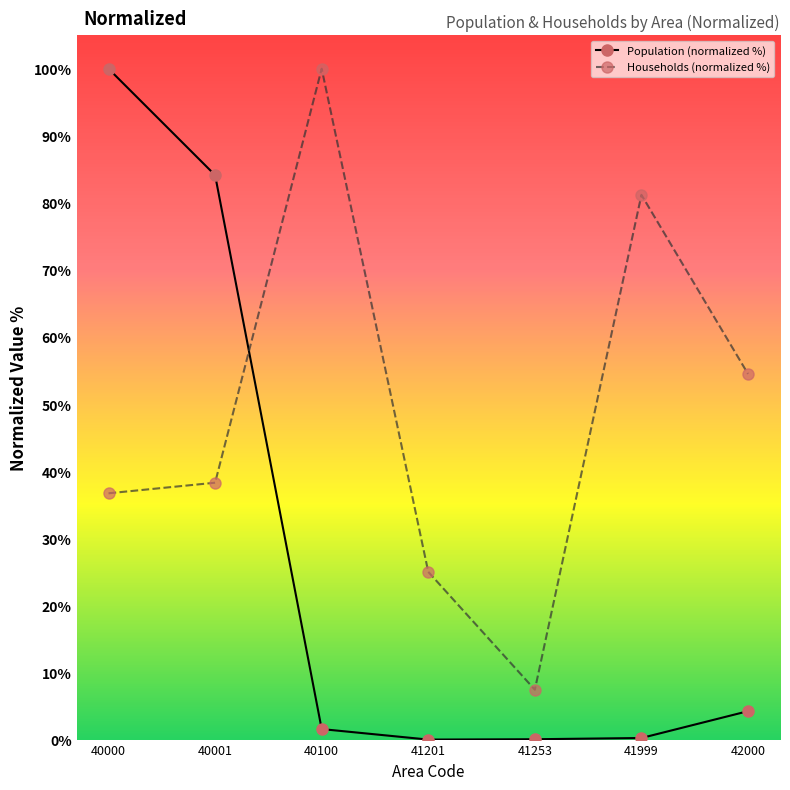

After their last crossing, which series has the higher values: Households (normalized %) or Population (normalized %)?

Households (normalized %)